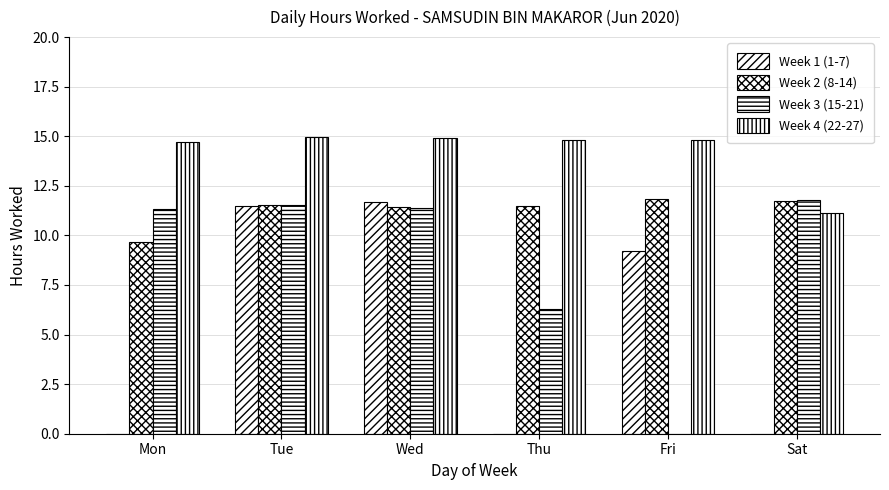

Where does the Week 2 (8-14) series first go above 11?

Tue